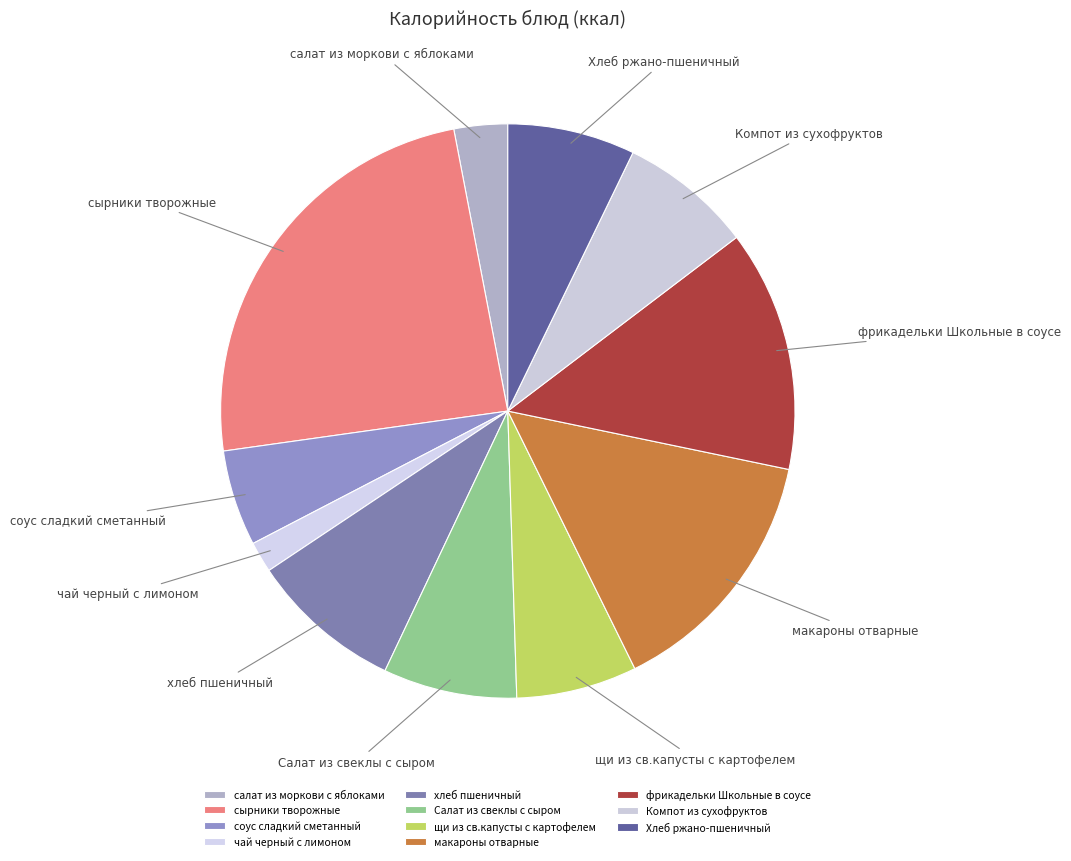

Is the sum of соус сладкий сметанный and чай черный с лимоном greater than half?

No